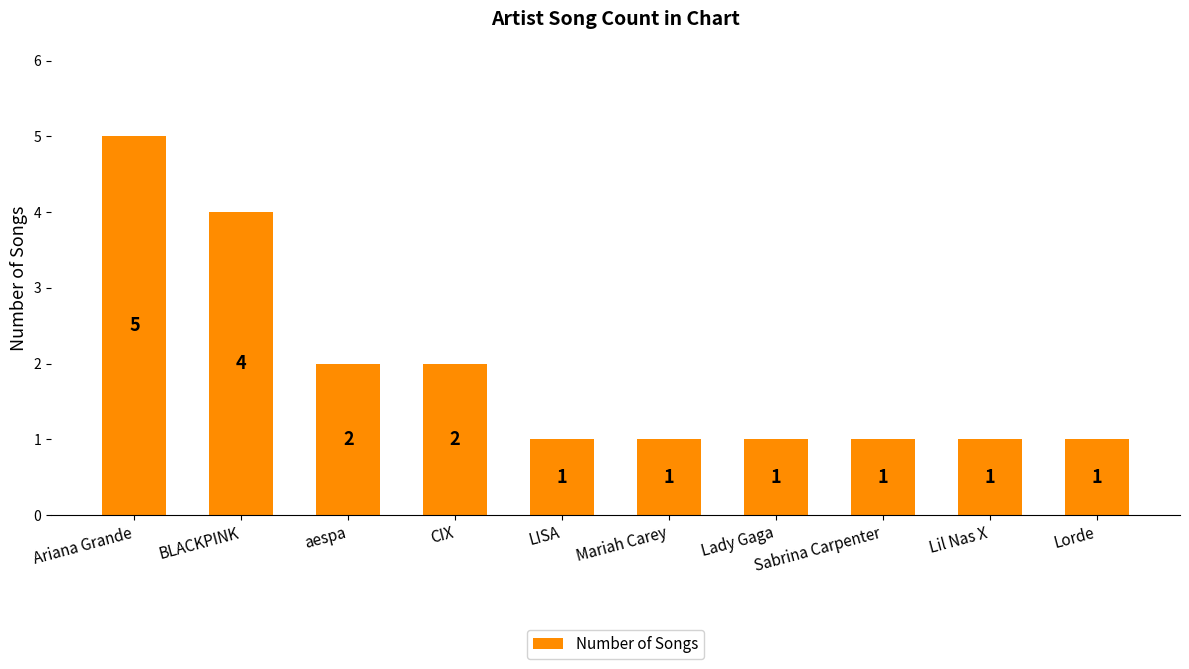

What value does the data have at Lady Gaga?

1